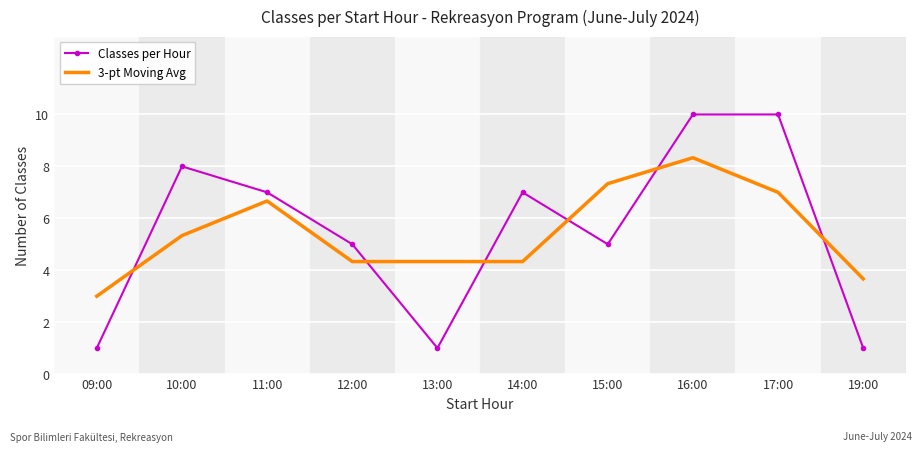

What is the lowest value of the Classes per Hour series?

1.0